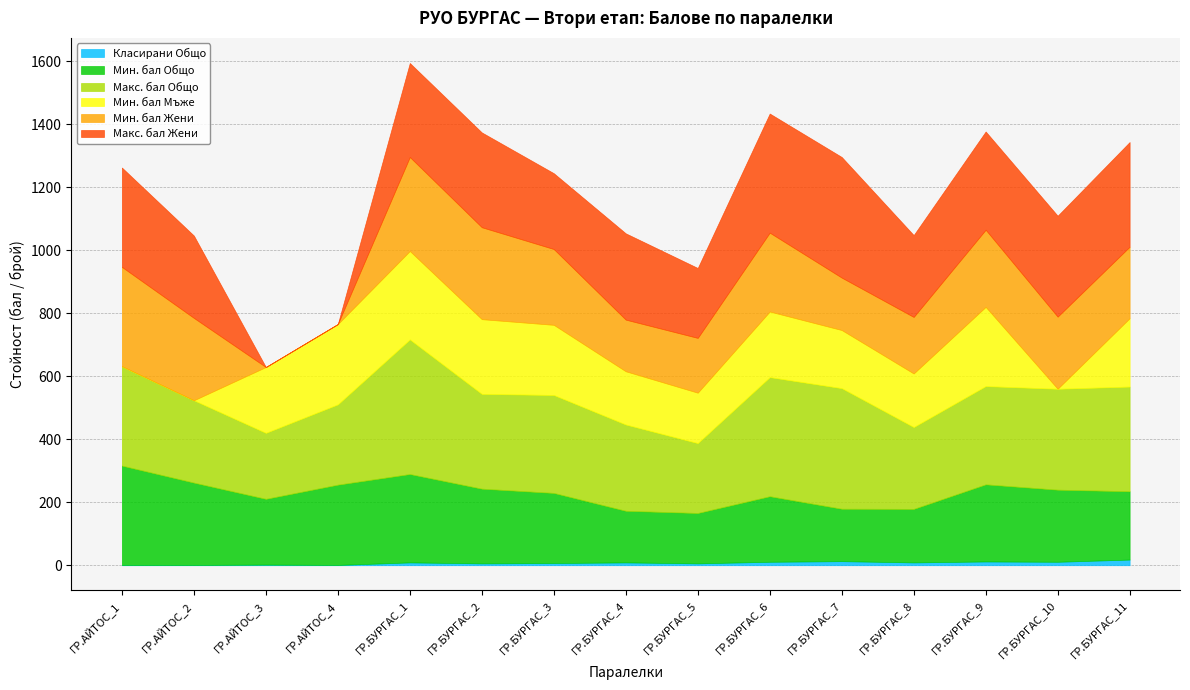

What is the label of the 14th point from the right?

ГР.АЙТОС_2